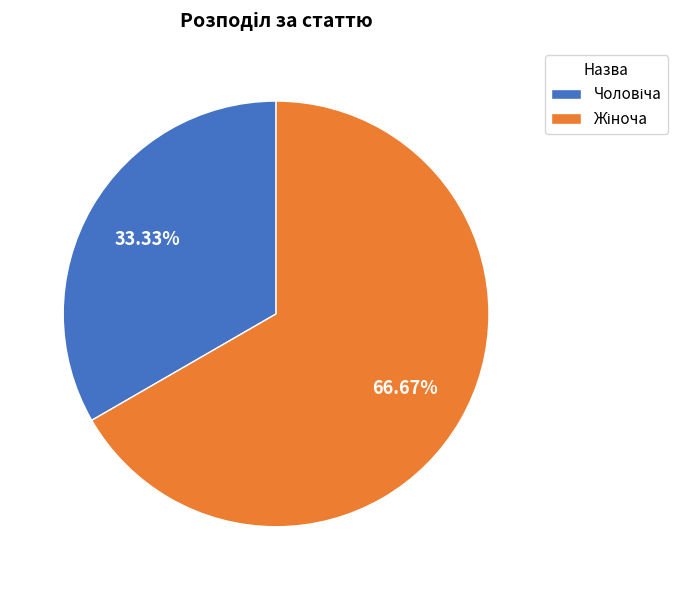

To the nearest percent, what is the average slice percentage?

50%